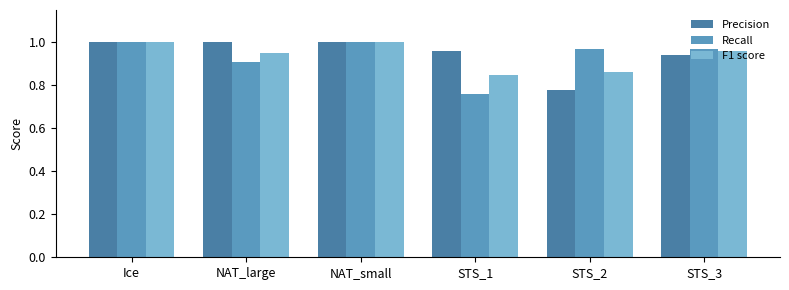

At which label does Recall reach its minimum?

STS_1